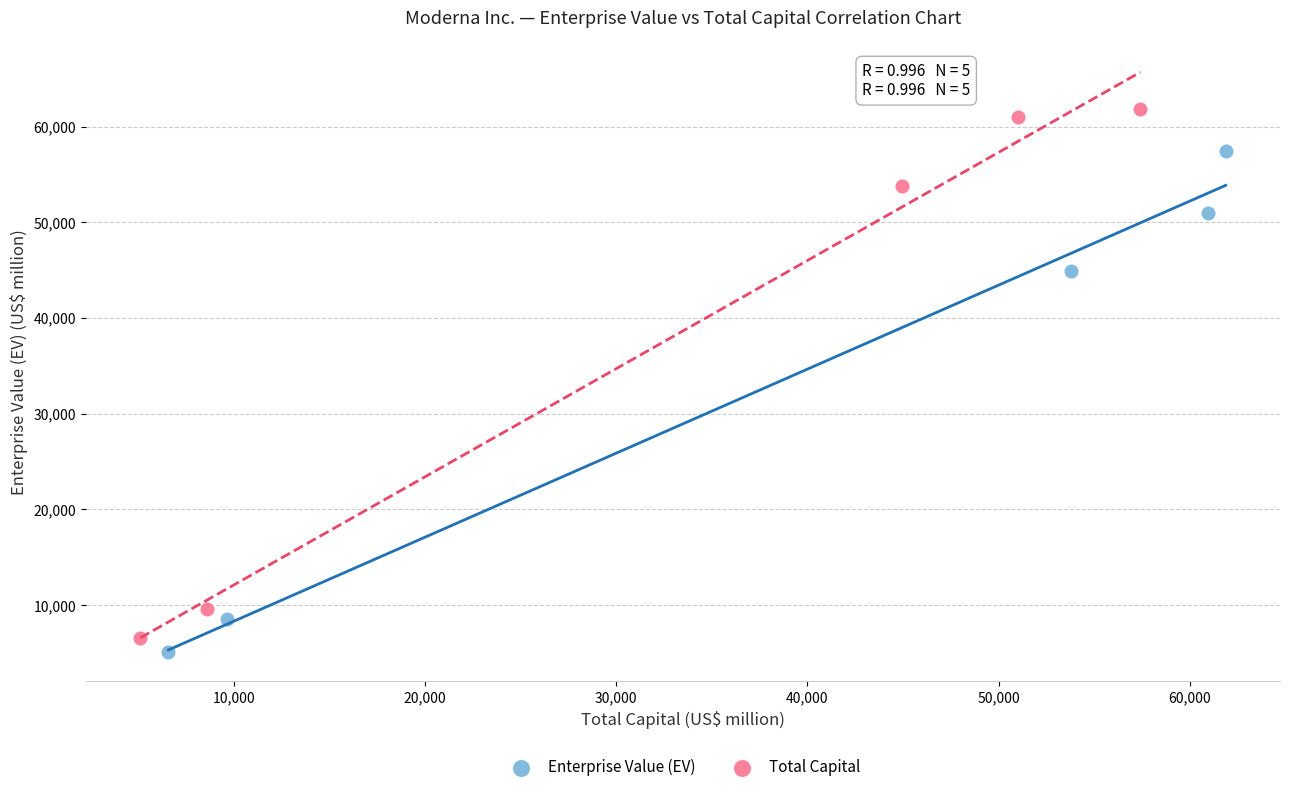

What are all the series names shown in the legend?

Enterprise Value (EV), Total Capital